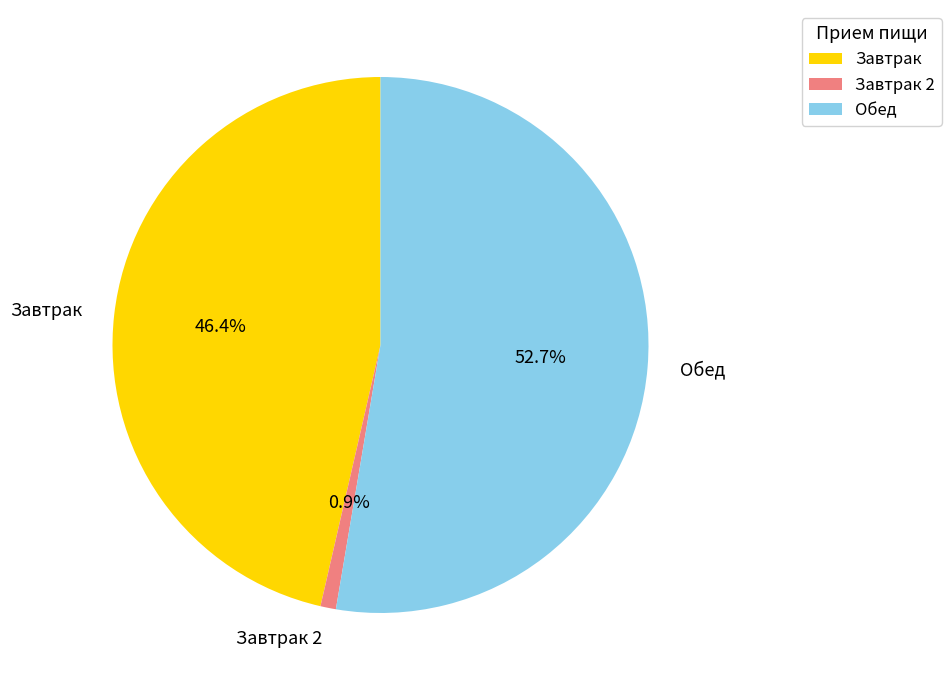

Which slice is the smallest?

Завтрак 2